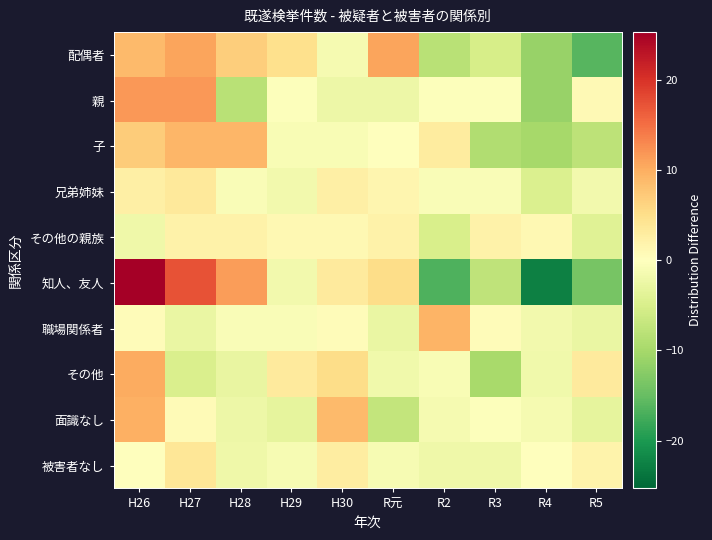

Reading left to right, transcribe all the data shown in this chart.

配偶者: H26=8.8	H27=10.8	H28=6.8	H29=4.8	H30=-1.2	R元=10.8	R2=-8.2	R3=-5.2	R4=-11.2	R5=-16.2
親: H26=11.8	H27=11.8	H28=-8.2	H29=-0.2	H30=-2.2	R元=-2.2	R2=-0.2	R3=-0.2	R4=-11.2	R5=0.8
子: H26=7.1	H27=9.1	H28=9.1	H29=-0.9	H30=-0.9	R元=0.1	R2=3.1	R3=-8.9	R4=-9.9	R5=-7.9
兄弟姉妹: H26=2.4	H27=3.4	H28=-0.6	H29=-1.6	H30=2.4	R元=1.4	R2=-0.6	R3=-0.6	R4=-4.6	R5=-1.6
その他の親族: H26=-2.0	H27=2.0	H28=2.0	H29=1.0	H30=1.0	R元=2.0	R2=-5.0	R3=2.0	R4=1.0	R5=-4.0
知人、友人: H26=25.3	H27=17.3	H28=11.3	H29=-1.7	H30=3.3	R元=5.3	R2=-16.7	R3=-7.7	R4=-22.7	R5=-13.7
職場関係者: H26=0.4	H27=-2.6	H28=-0.6	H29=-0.6	H30=0.4	R元=-2.6	R2=9.4	R3=0.4	R4=-1.6	R5=-2.6
その他: H26=10.2	H27=-4.8	H28=-2.8	H29=3.2	H30=5.2	R元=-1.8	R2=-0.8	R3=-9.8	R4=-1.8	R5=3.2
面識なし: H26=9.7	H27=0.7	H28=-2.3	H29=-3.3	H30=8.7	R元=-7.3	R2=-1.3	R3=-0.3	R4=-1.3	R5=-3.3
被害者なし: H26=-0.1	H27=3.9	H28=-2.1	H29=-1.1	H30=2.9	R元=-1.1	R2=-2.1	R3=-2.1	R4=-0.1	R5=1.9